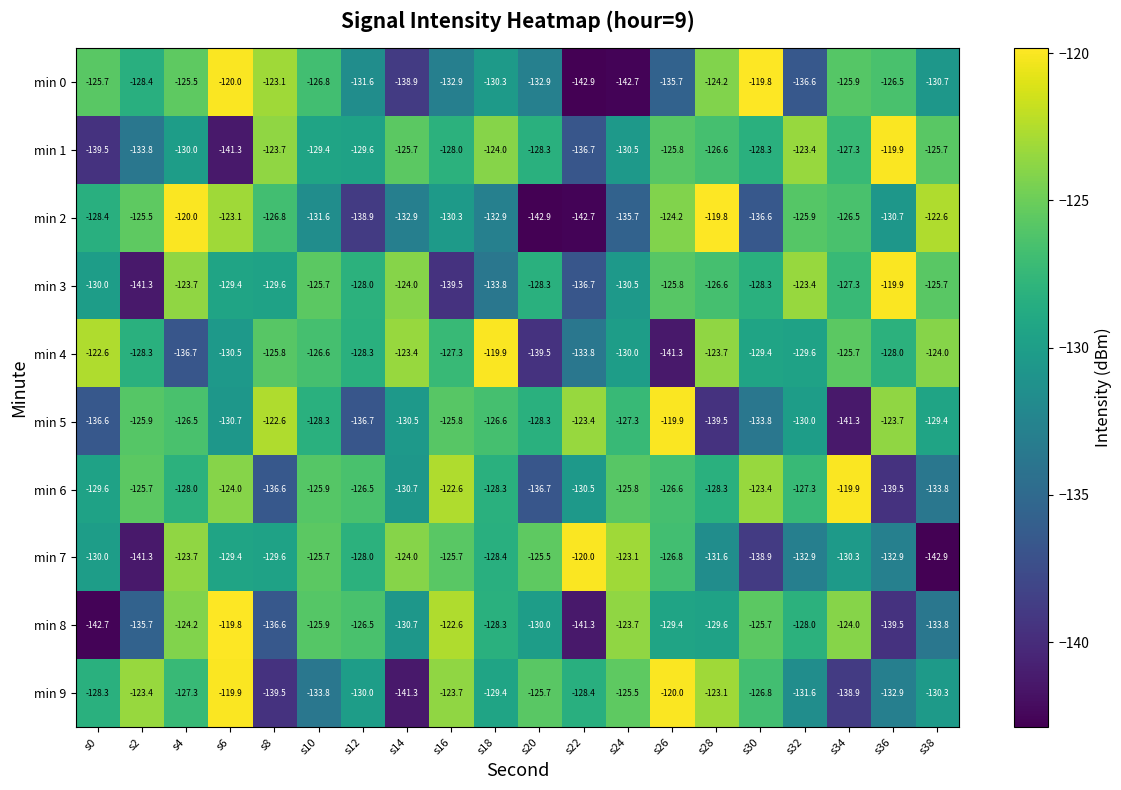

The min 3 series shows -125.7 at s10. True or false?

True